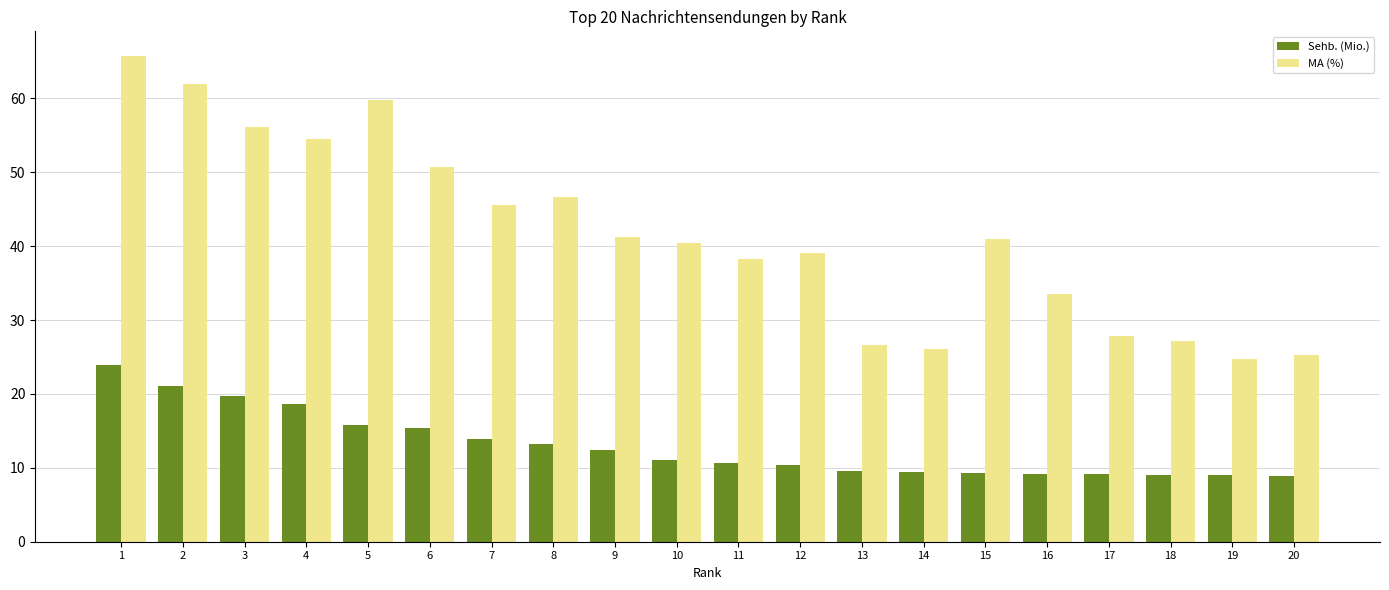

What is the sum of the MA (%) values at 10 and 1?

106.3